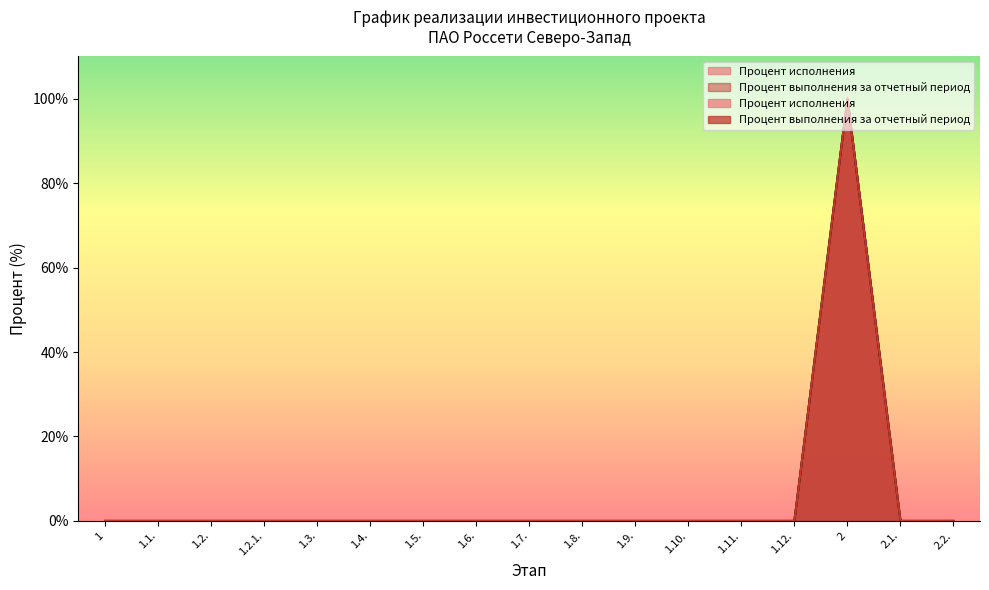

What is the label of the 12th point from the right?

1.4.